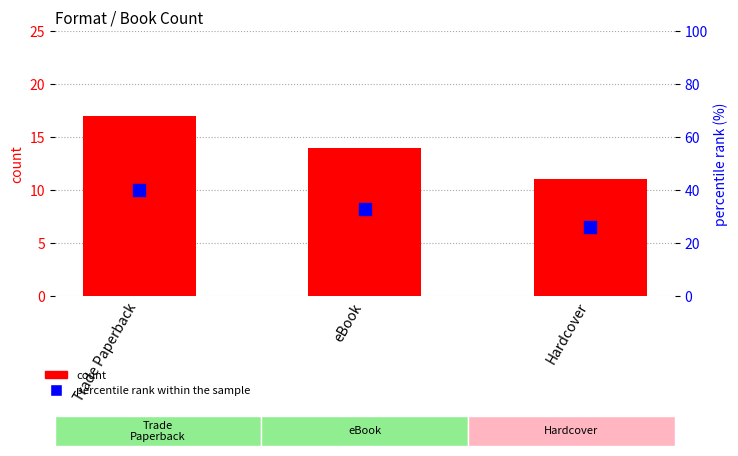

Which series contains the lowest Y value?

count